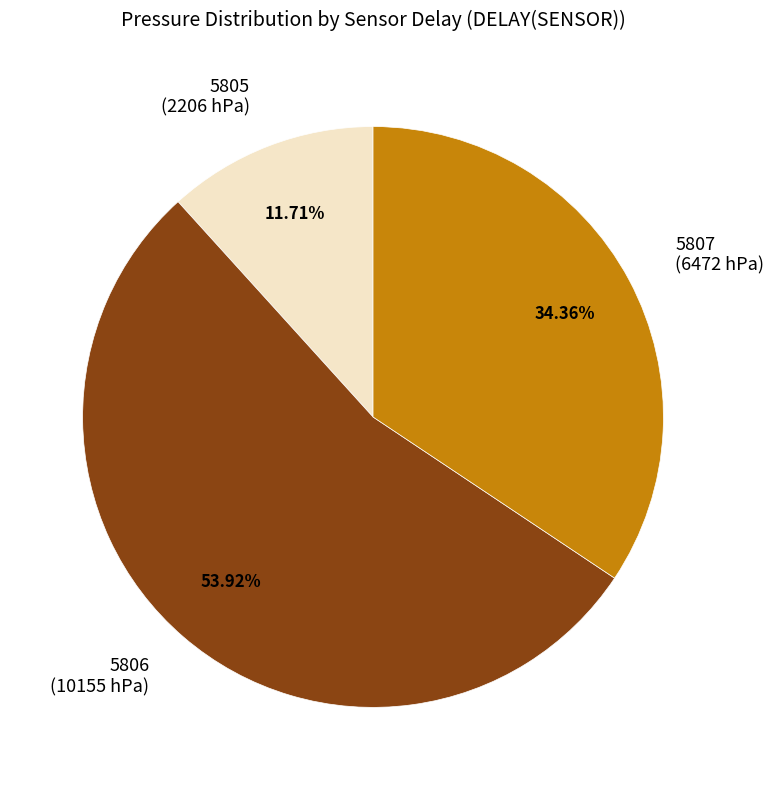

Combined, what portion of the pie is 5805 and 5806?

65.6%